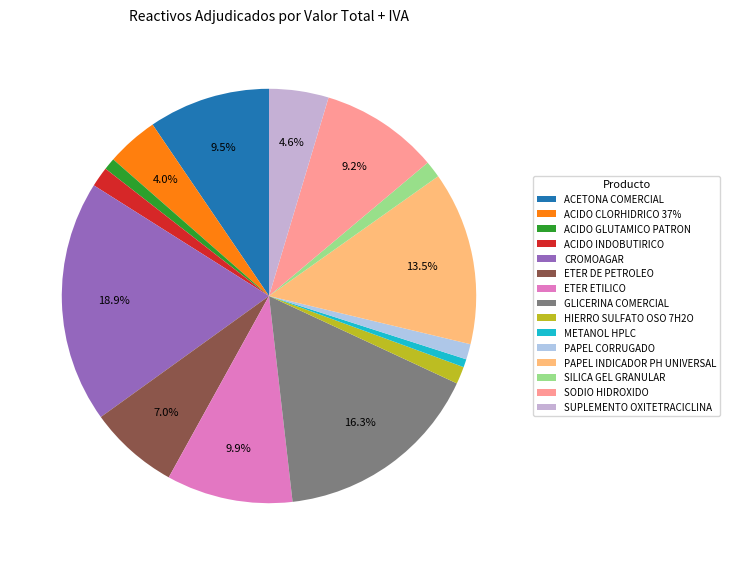

What percentage do METANOL HPLC and ACIDO CLORHIDRICO 37% together represent?

4.7%